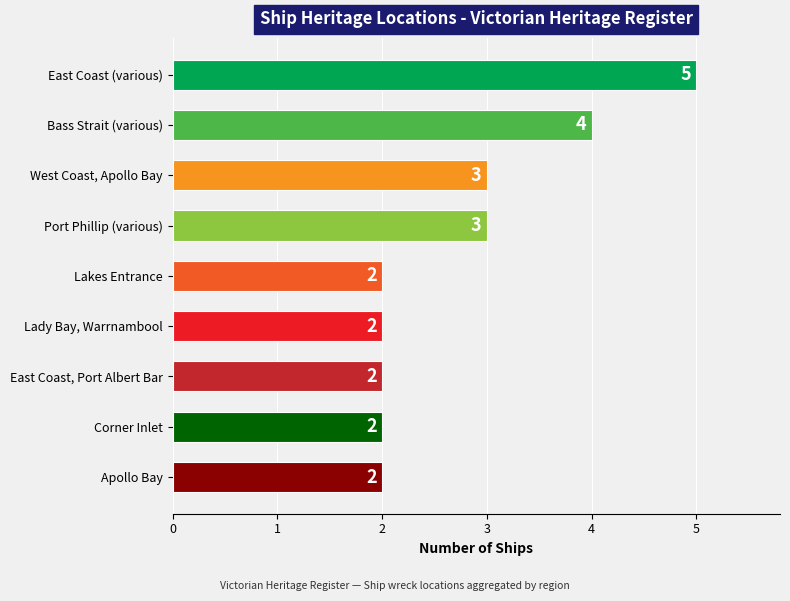

What is the difference between the maximum and minimum values?

3